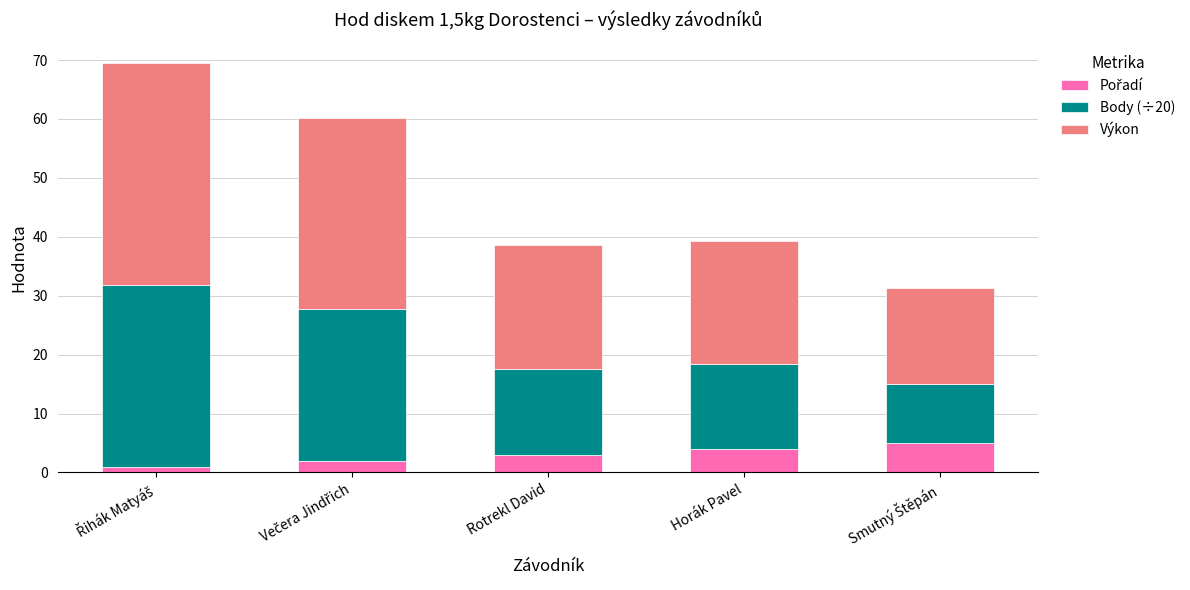

What is the total value across all series at Rotrekl David?

38.7